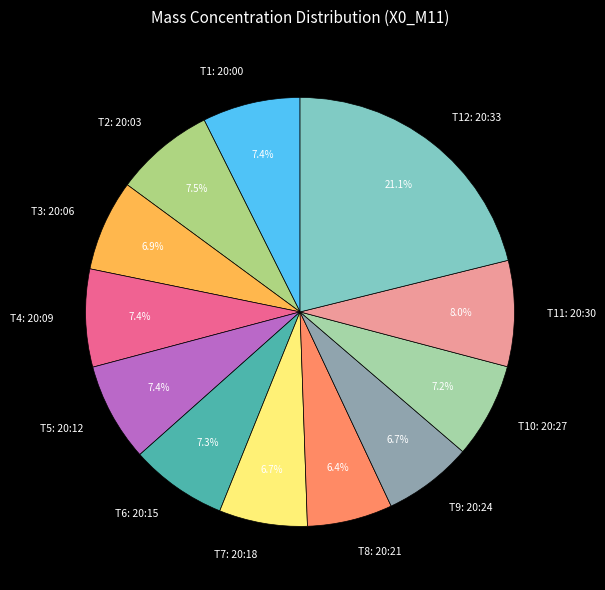

What is the ratio of the value at T1: 20:00 to the value at T11: 20:30?

0.9